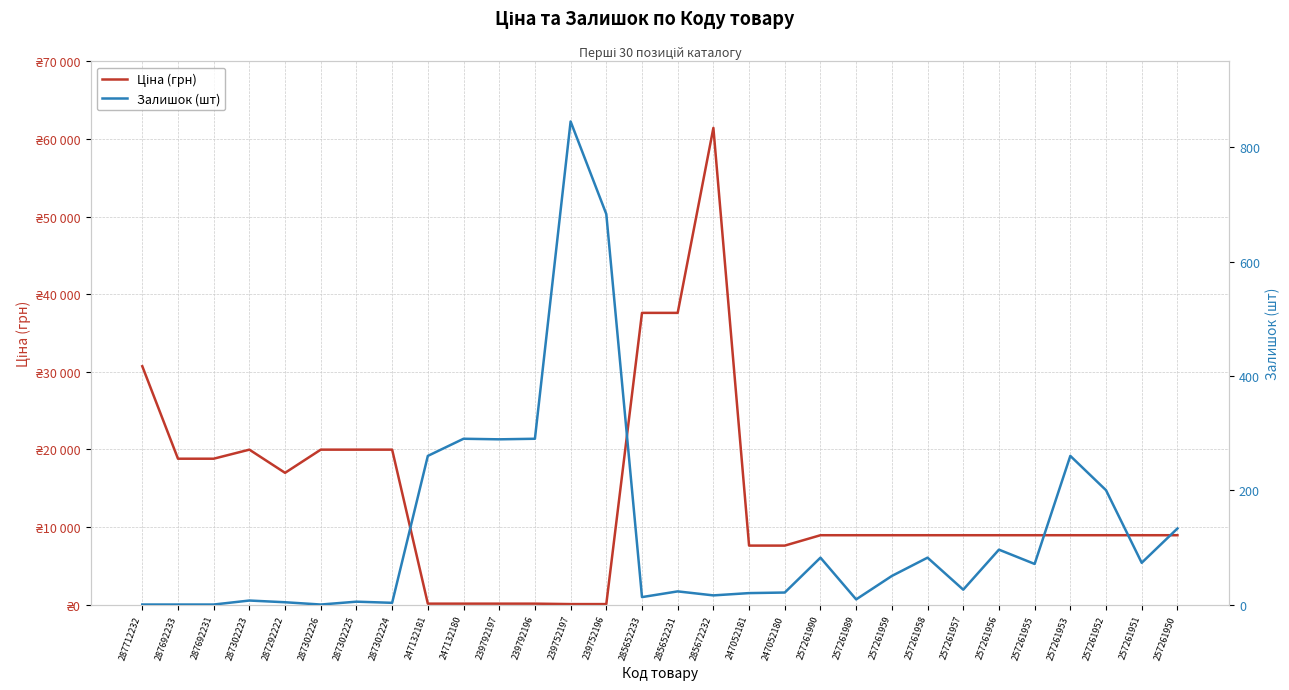

How many positive values does the Залишок (шт) series have?

26